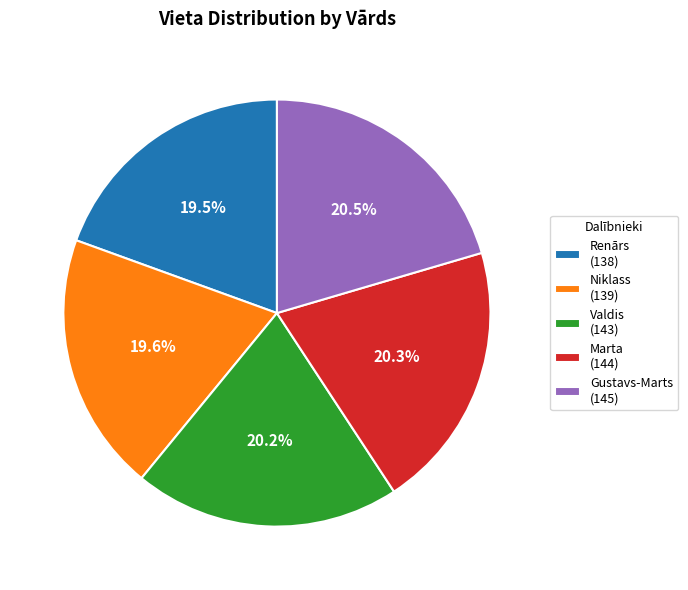

What is the ratio of the value at Niklass to the value at Marta?

1.0